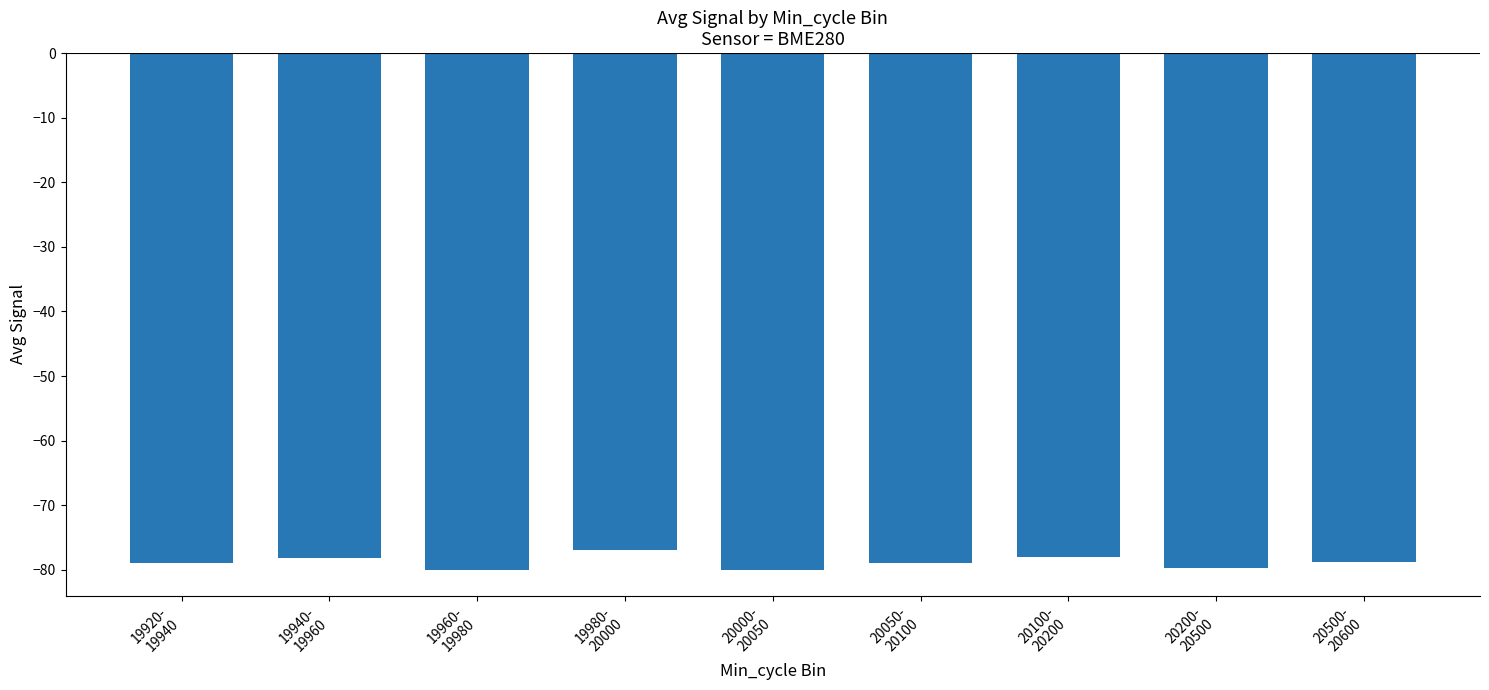

What is the value of the 1st bar from the left?

-79.0